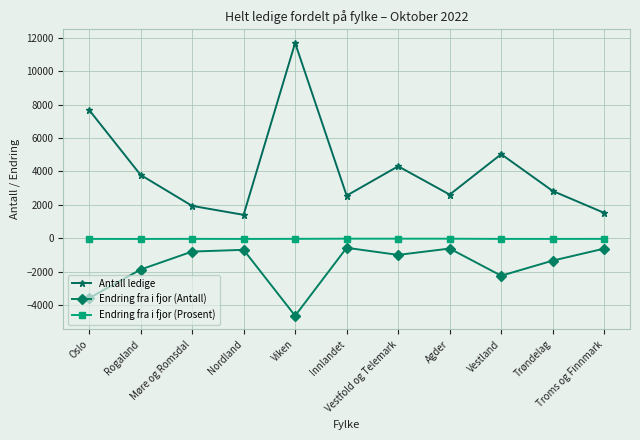

How many data points does each series have?

11